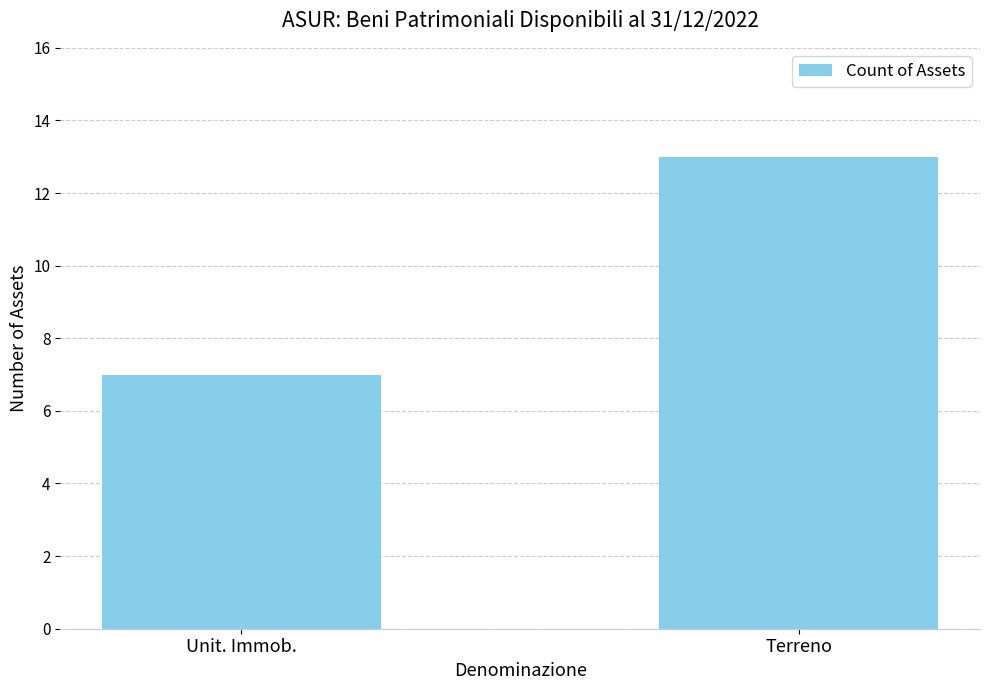

At which category does the chart reach its minimum across all series?

Unit. Immob.